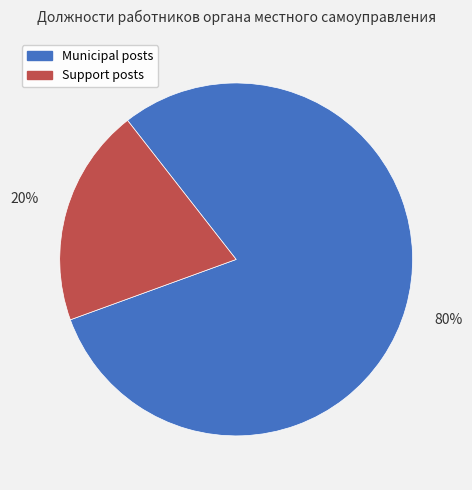

To the nearest percent, what is the average slice percentage?

50%